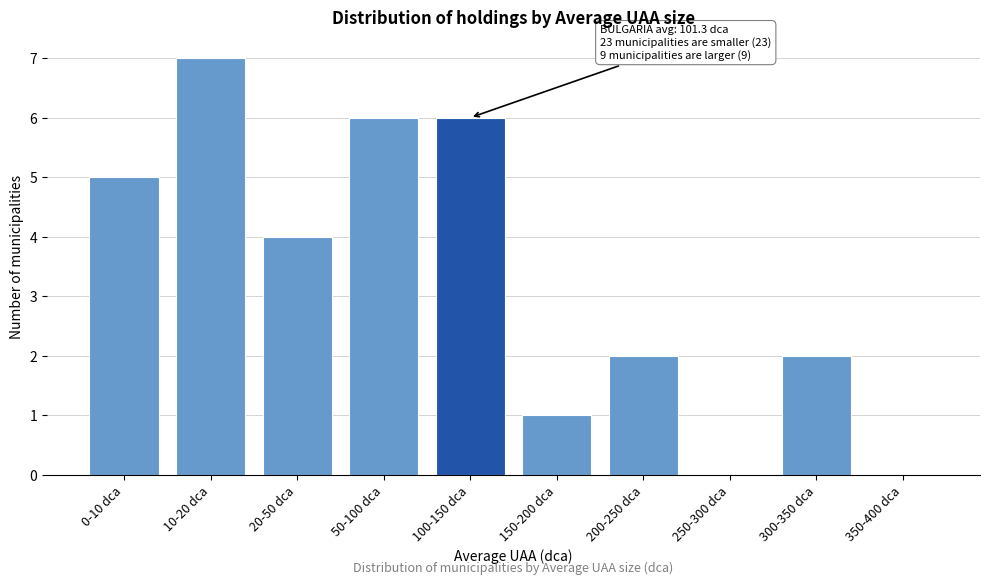

Reading right to left, extract all data points from this chart.

350-400 dca=0	300-350 dca=2	250-300 dca=0	200-250 dca=2	150-200 dca=1	100-150 dca=6	50-100 dca=6	20-50 dca=4	10-20 dca=7	0-10 dca=5